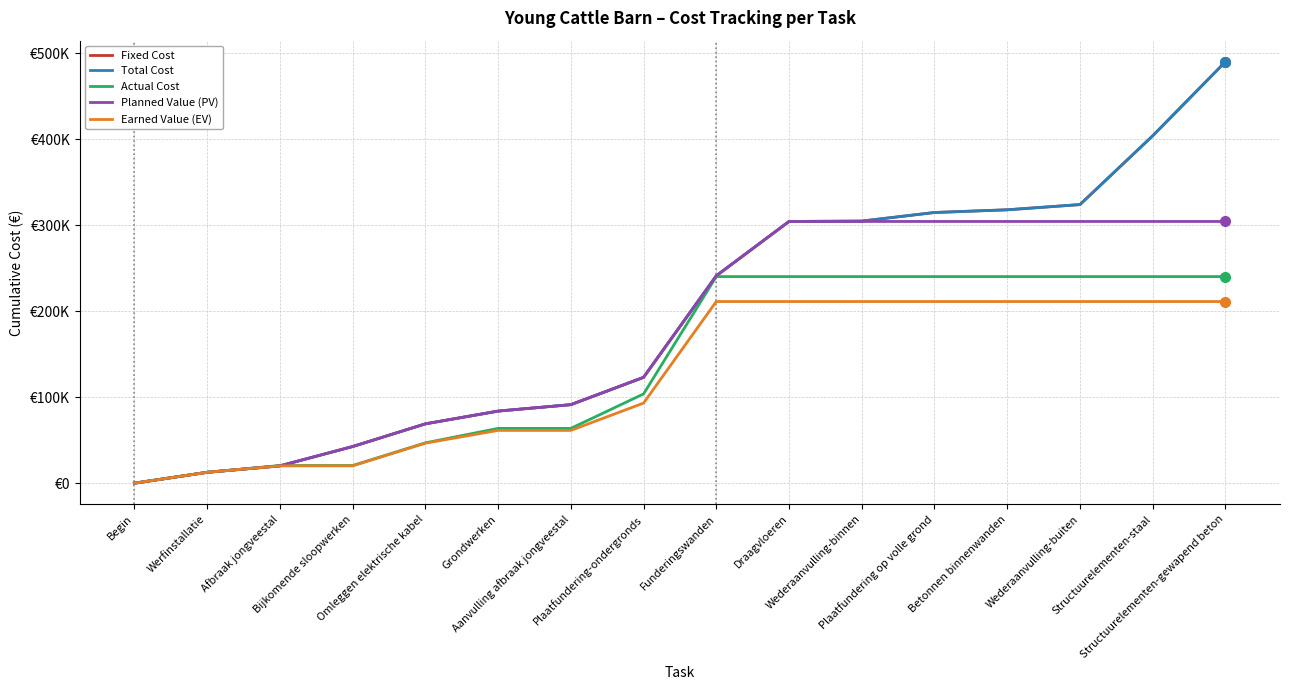

At which category is the sum across all series the highest?

Structuurelementen-gewapend beton